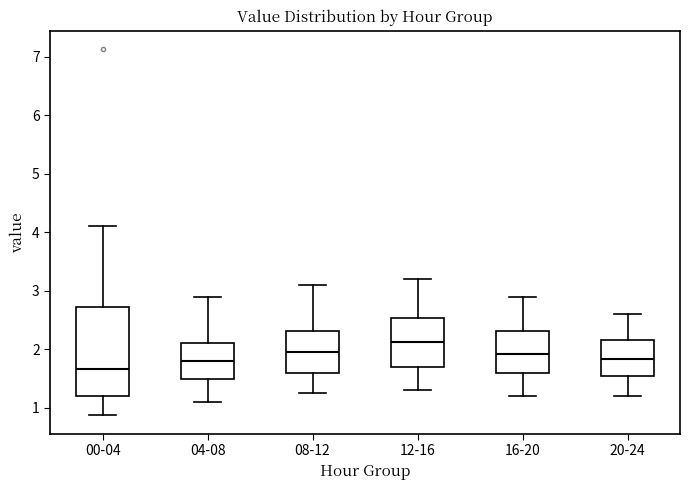

Reading left to right, transcribe this box plot: for each box, give where its median line is, the range the box spans, and where its two whiskers end, as read against the y-axis. The values are not printed on the chart, so give them approximately, as read against the axis.

00-04: median 1.7, box 1.2 to 2.7, whiskers 0.9 to 4.1
04-08: median 1.8, box 1.5 to 2.1, whiskers 1.1 to 2.9
08-12: median 2.0, box 1.6 to 2.3, whiskers 1.3 to 3.1
12-16: median 2.1, box 1.7 to 2.5, whiskers 1.3 to 3.2
16-20: median 1.9, box 1.6 to 2.3, whiskers 1.2 to 2.9
20-24: median 1.8, box 1.5 to 2.2, whiskers 1.2 to 2.6